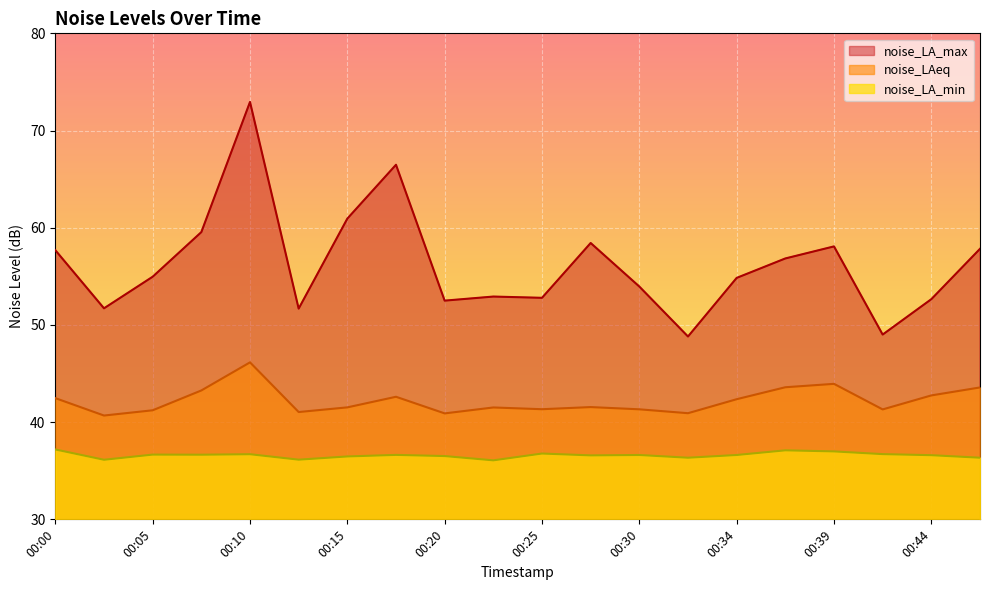

Is it true that noise_LA_max equals 21.8 at 00:44?

False